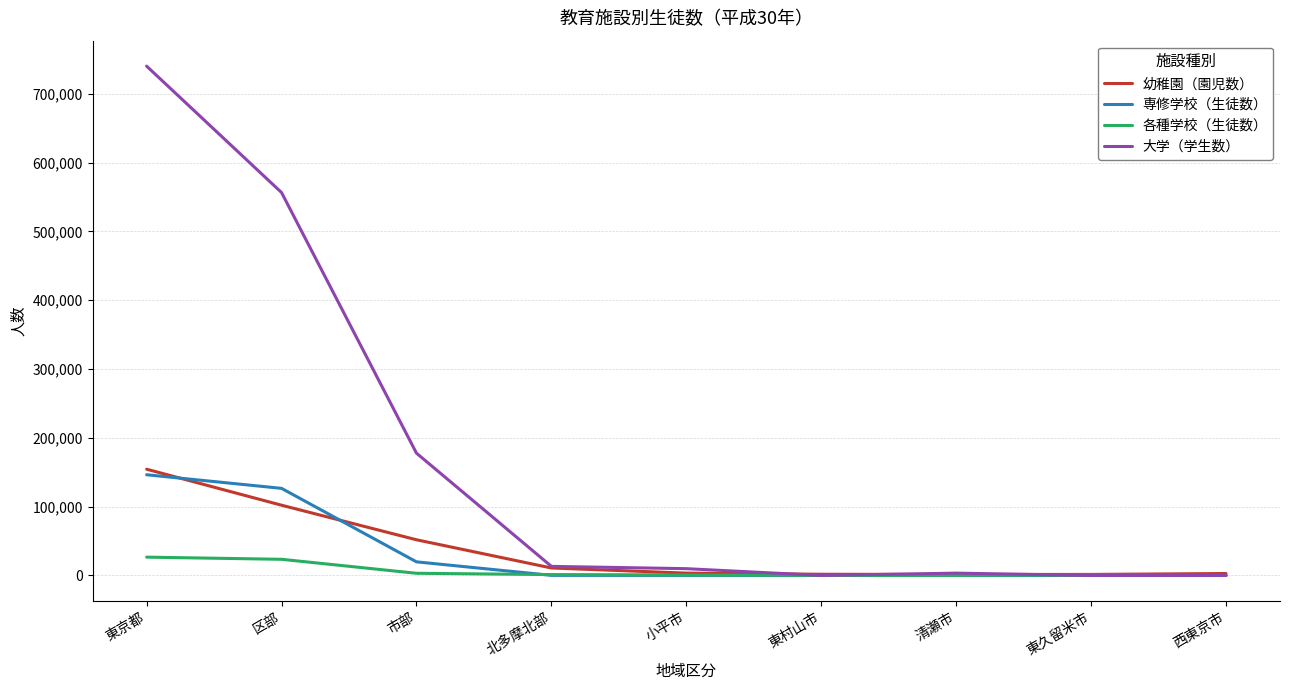

What is the difference between the maximum and minimum values in the 幼稚園（園児数） series?

153010